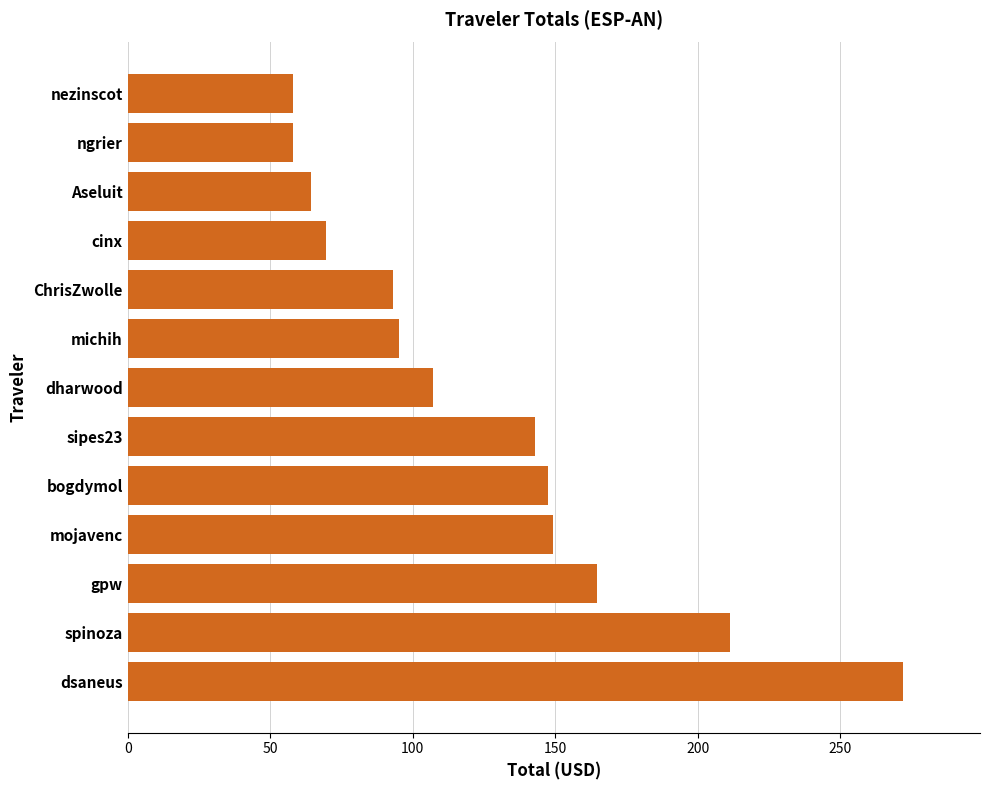

True or false: the data shows 93.1 at ChrisZwolle.

True